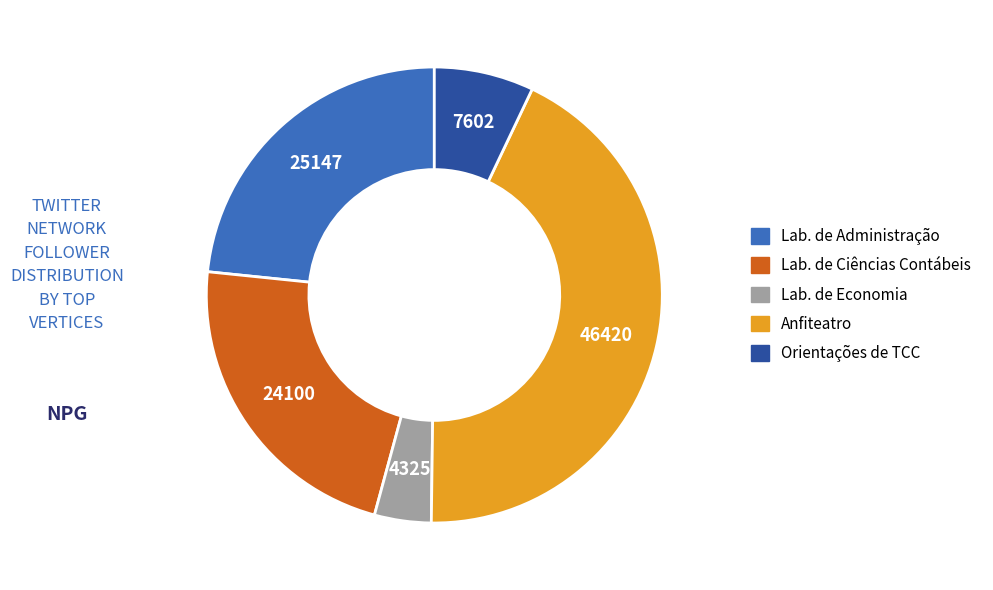

Is there a majority slice in this chart?

No